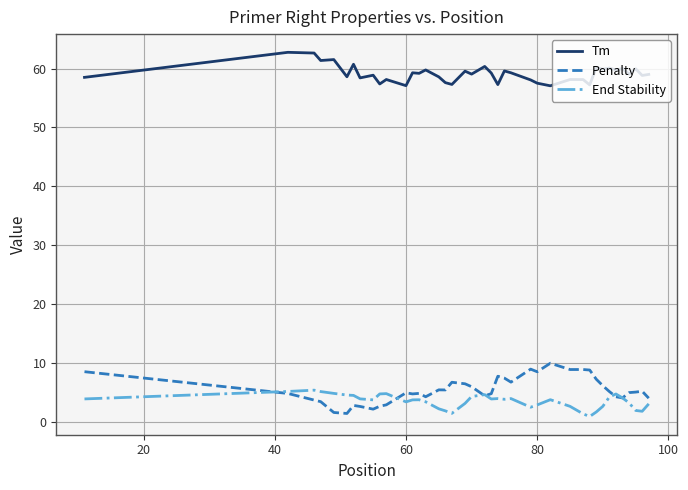

True or false: End Stability and Tm cross at least once.

False